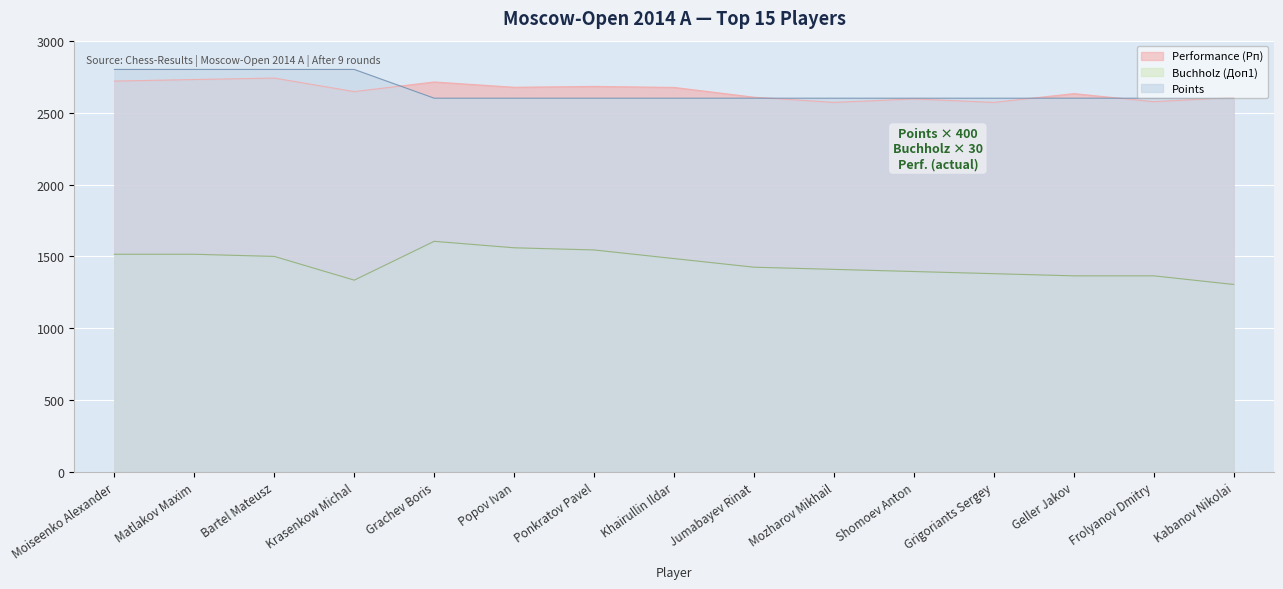

What is the sum of the Points values at Krasenkow Michal and Ponkratov Pavel?

5400